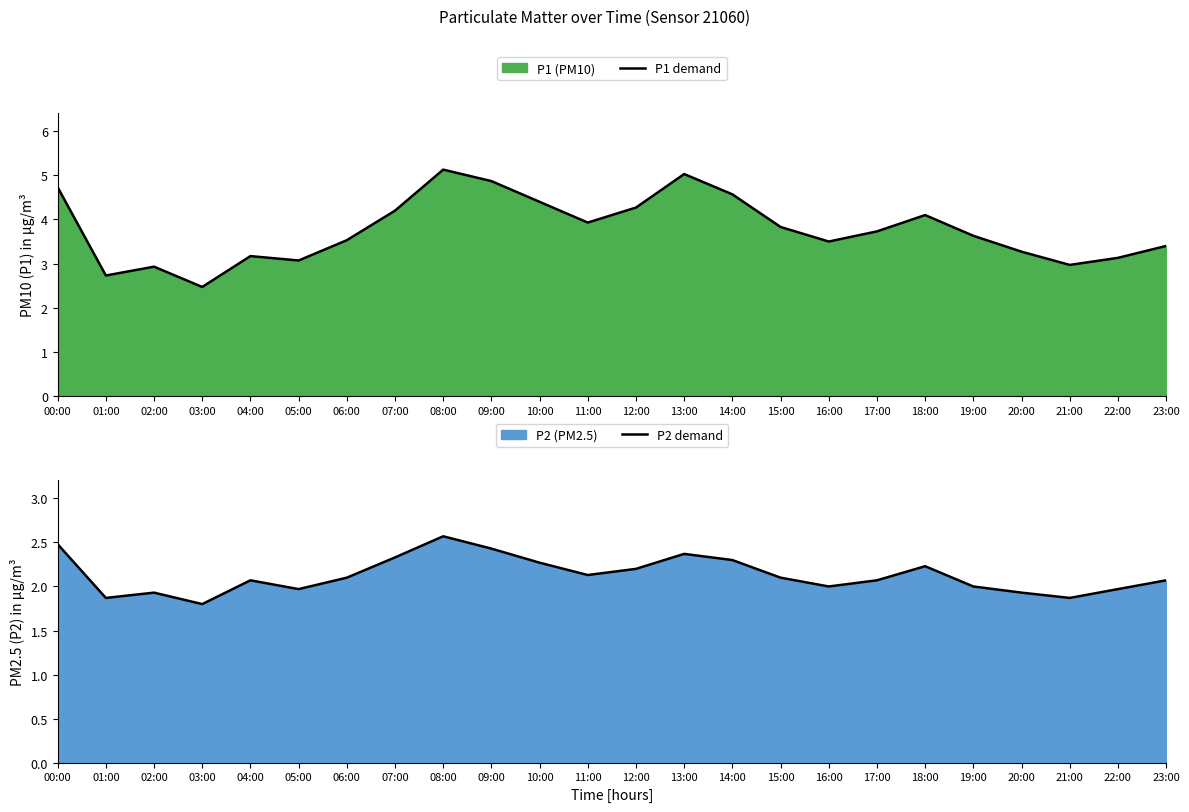

Does the chart display data point markers on the line(s)?

No